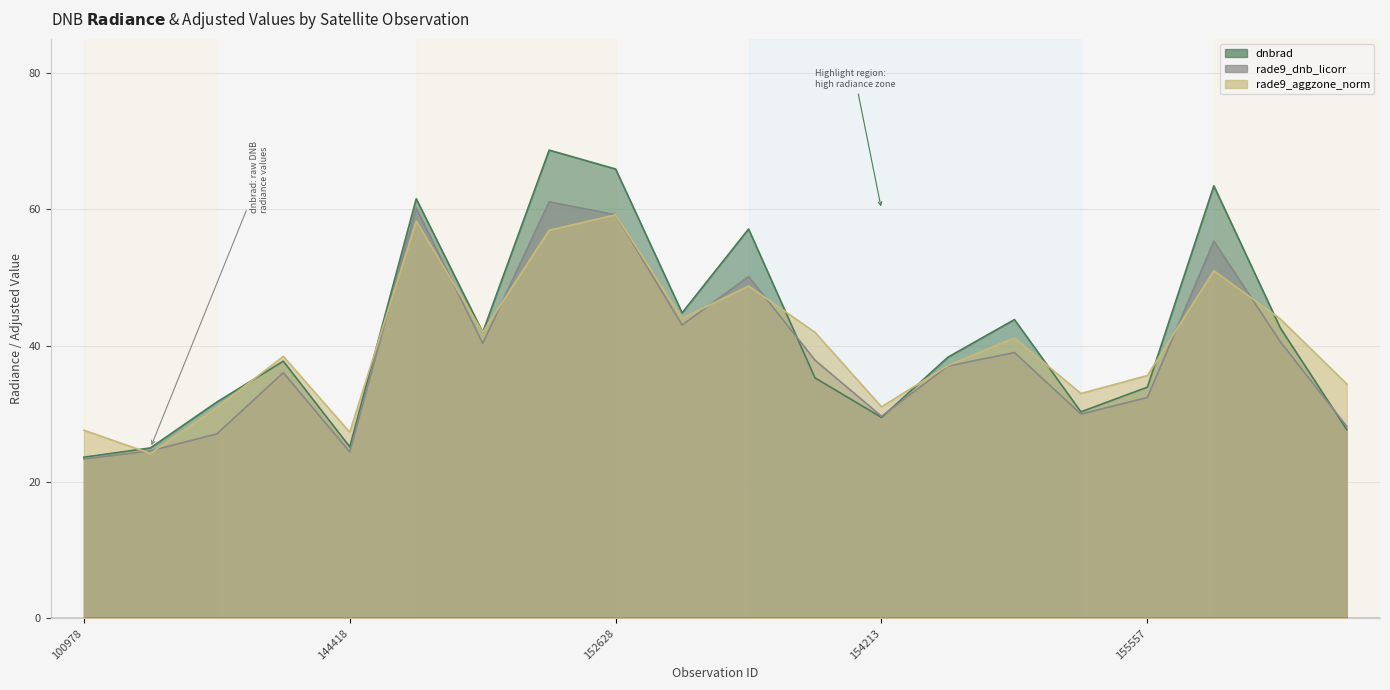

What is the total value across all series at 103686?

73.8